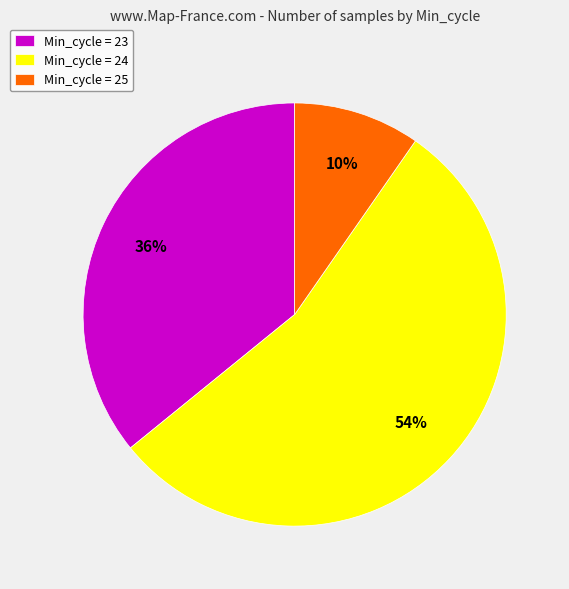

Count the number of slices in the pie.

3